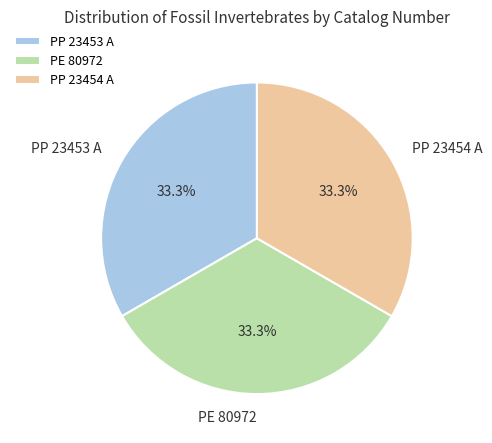

Combined, what portion of the pie is PE 80972 and PP 23453 A?

66.7%